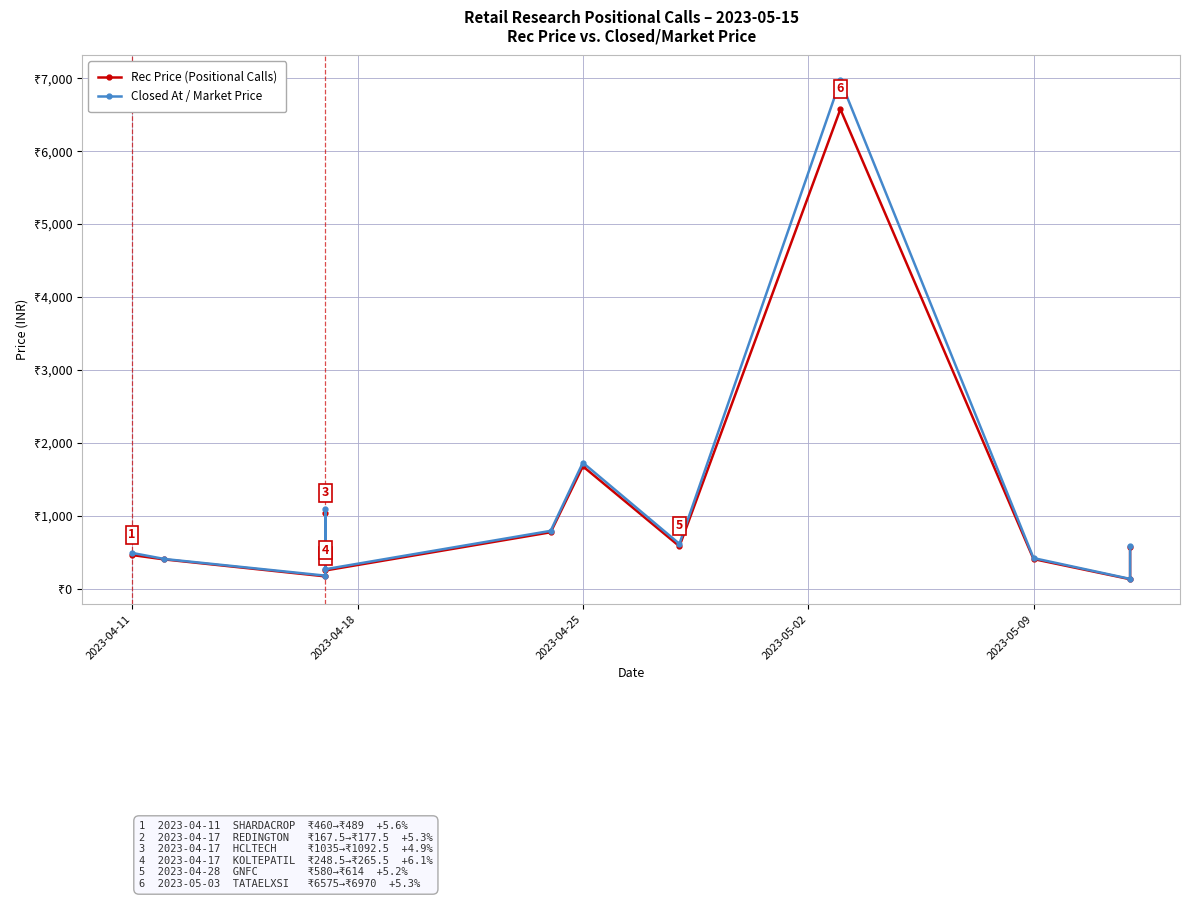

True or false: Rec Price (Positional Calls) and Closed At / Market Price cross at least once.

False